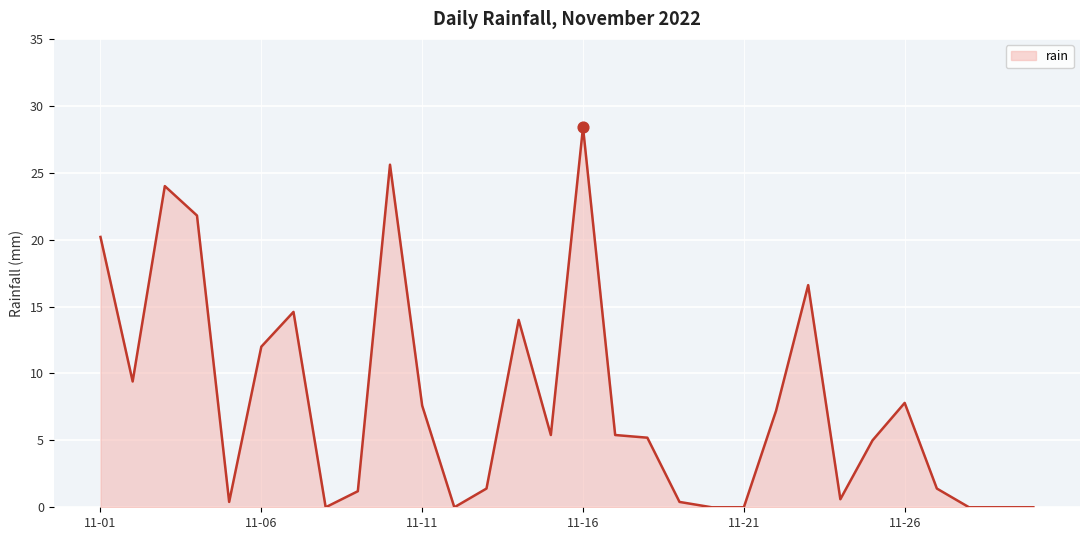

What is the difference between the maximum and minimum values?

28.4